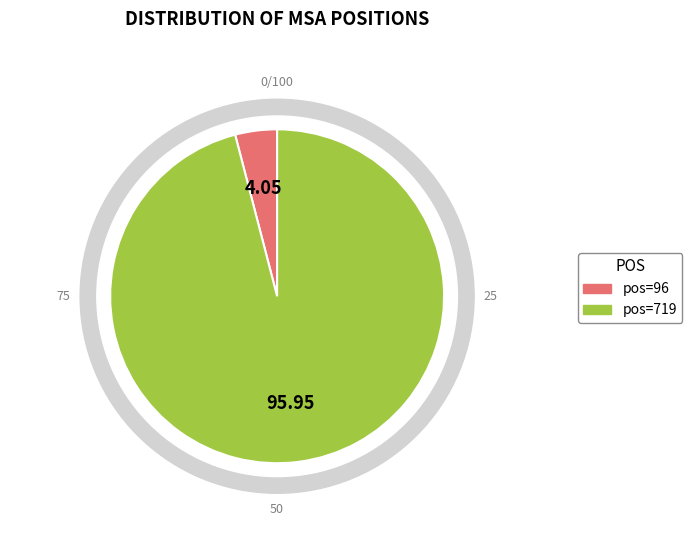

To the nearest percent, what portion does 719 represent?

96%